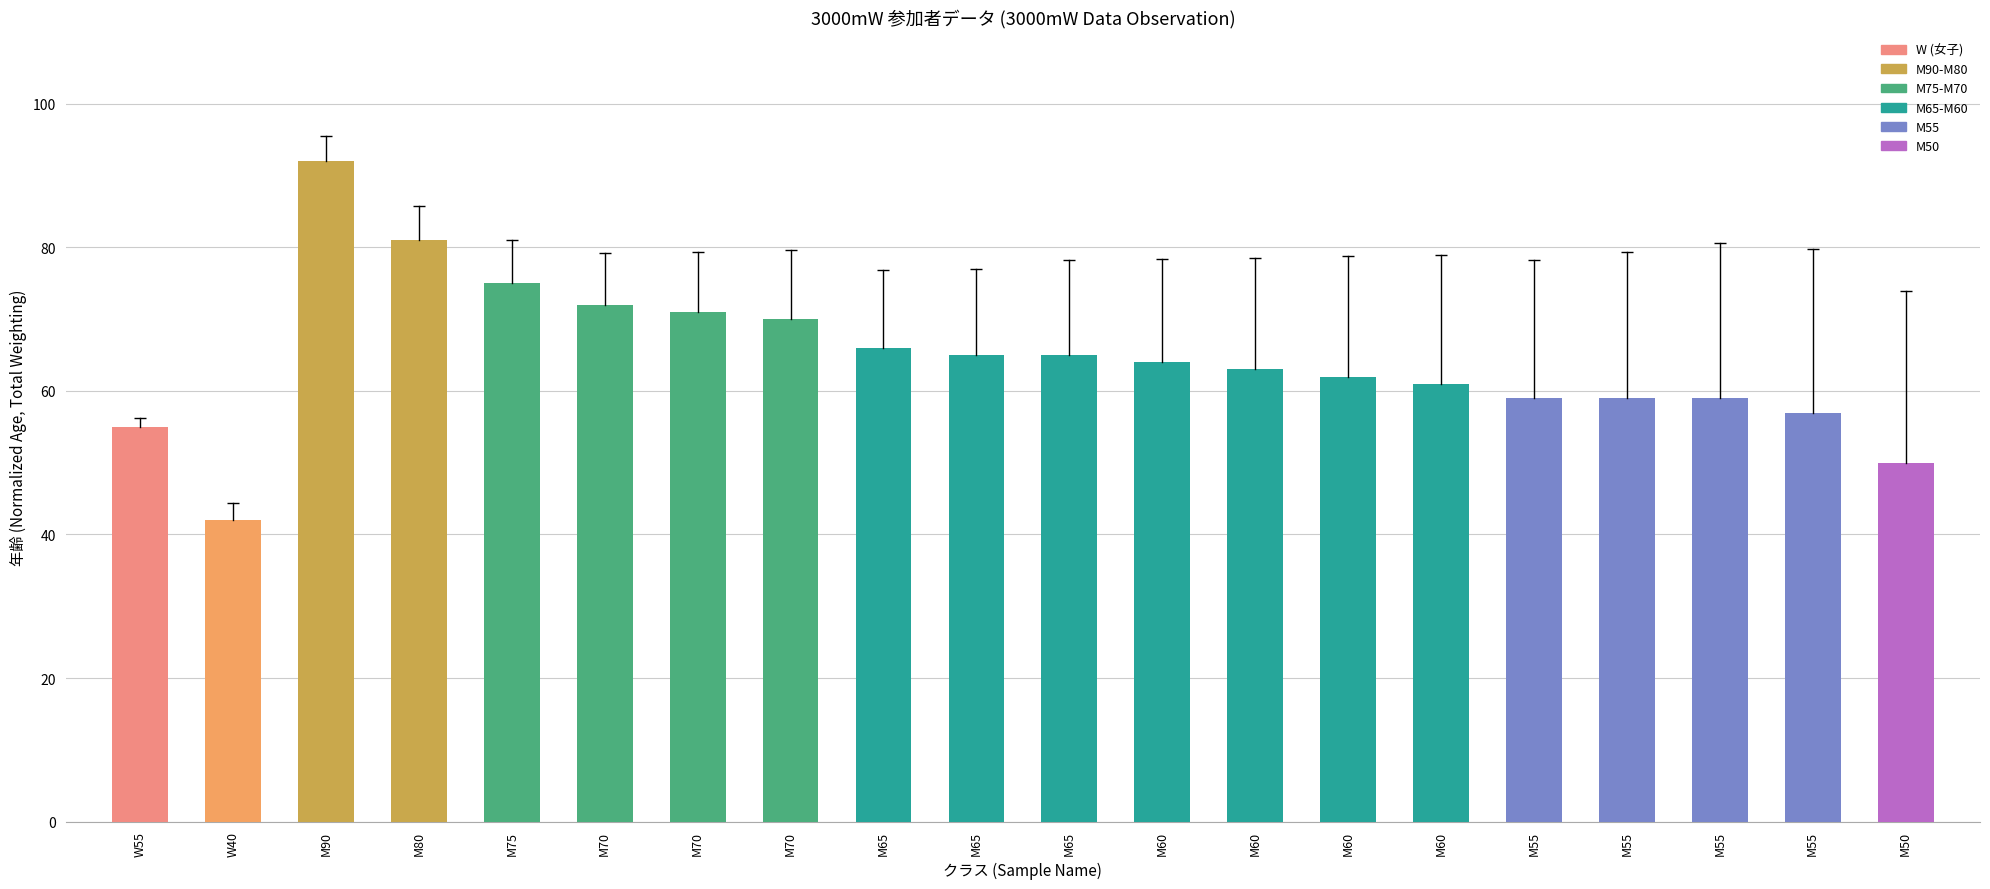

What is the label of the 11th bar from the left?

M65